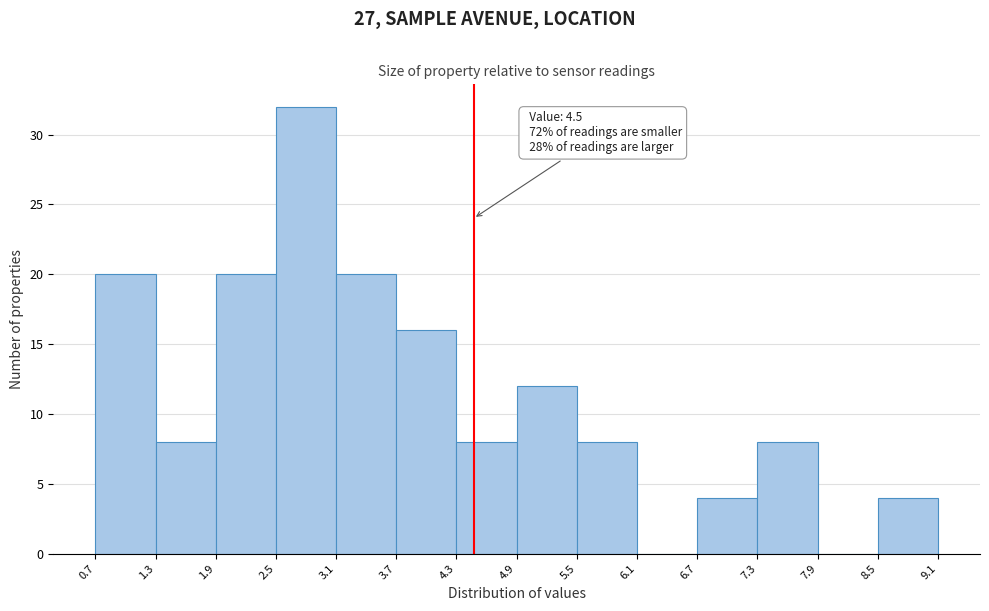

Over which range of the x-axis is the bar tallest?

2.5 to 3.1